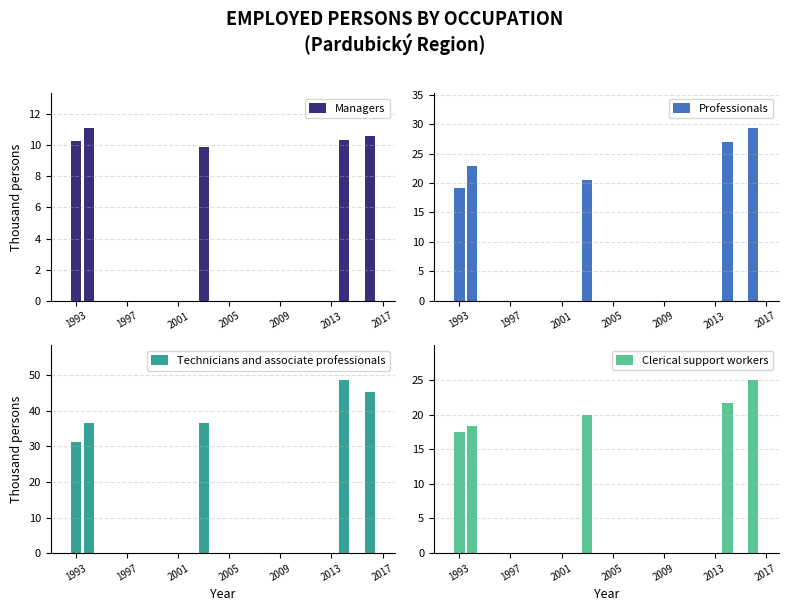

What is the highest value of the Technicians and associate professionals series?

48.7